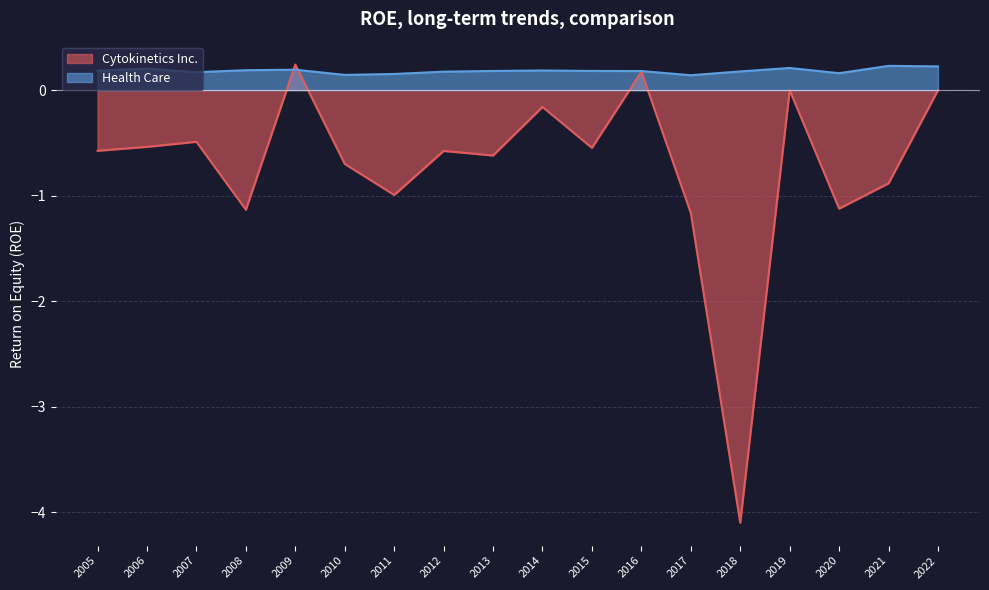

How many categories are shown in the chart?

18